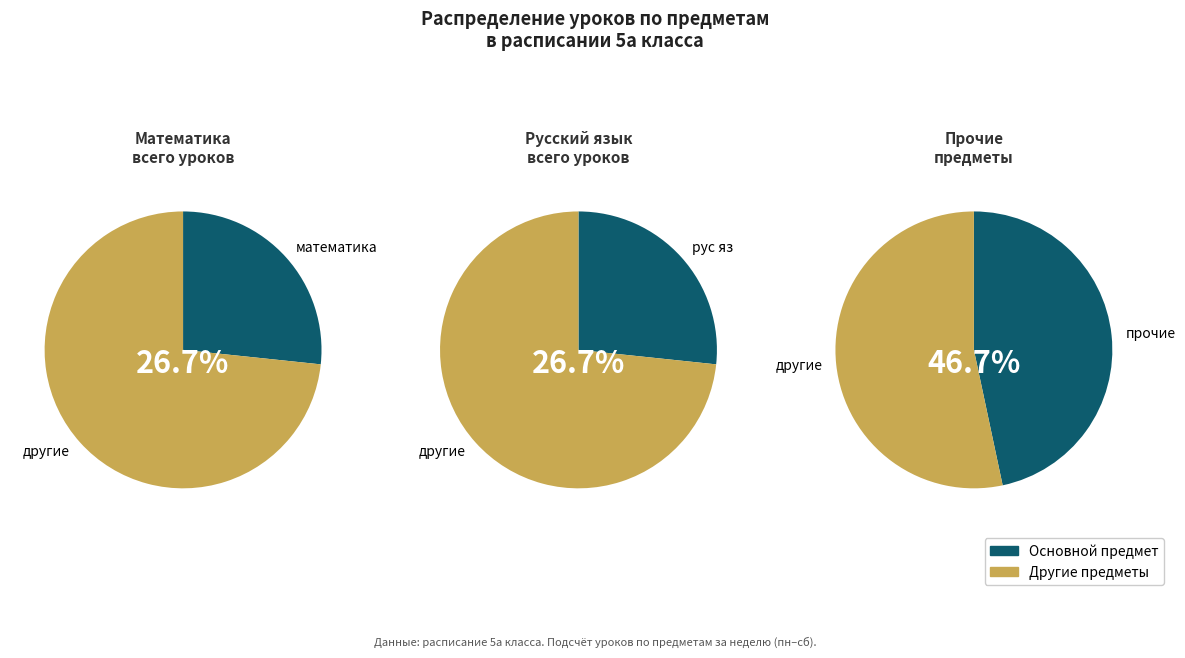

How many slices are in this pie chart?

6